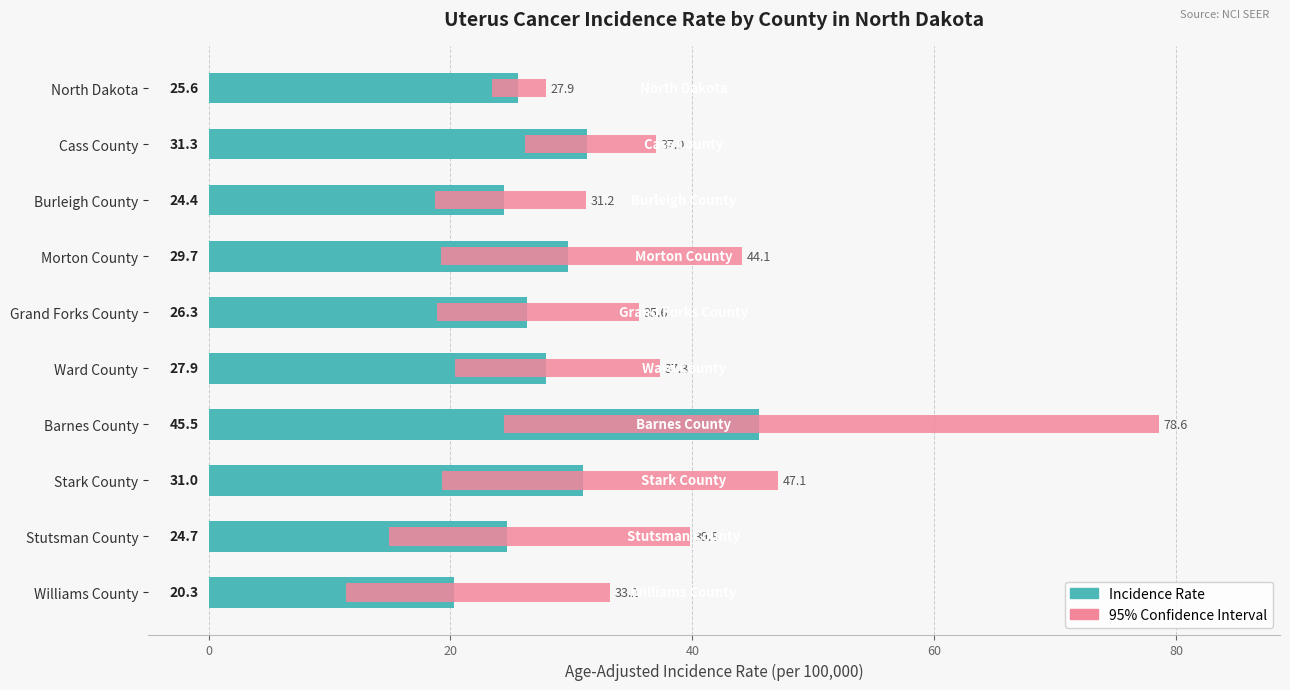

Rank the series by their average value, from highest to lowest.

Incidence Rate, 95% Confidence Interval